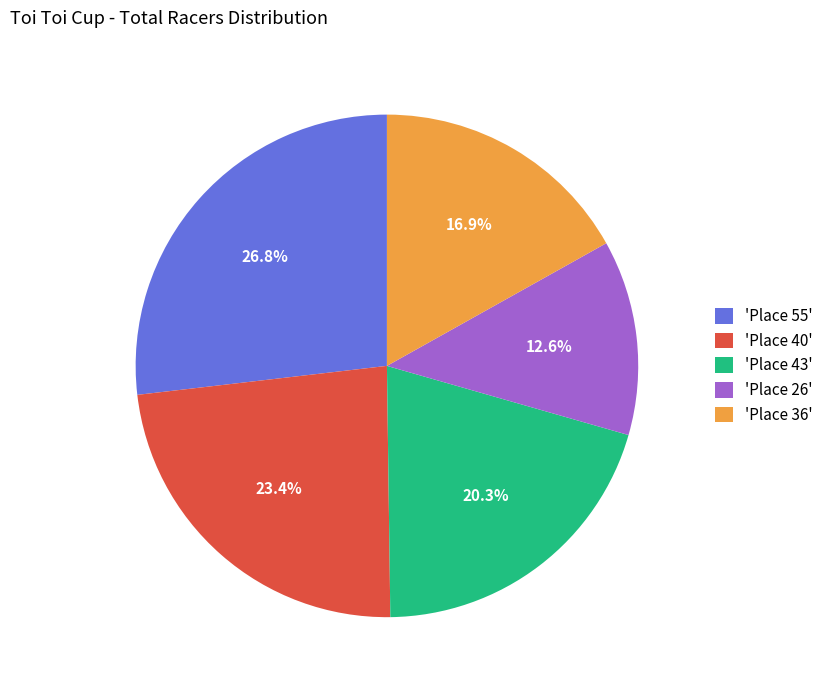

Which slice is the largest?

'Place 55'